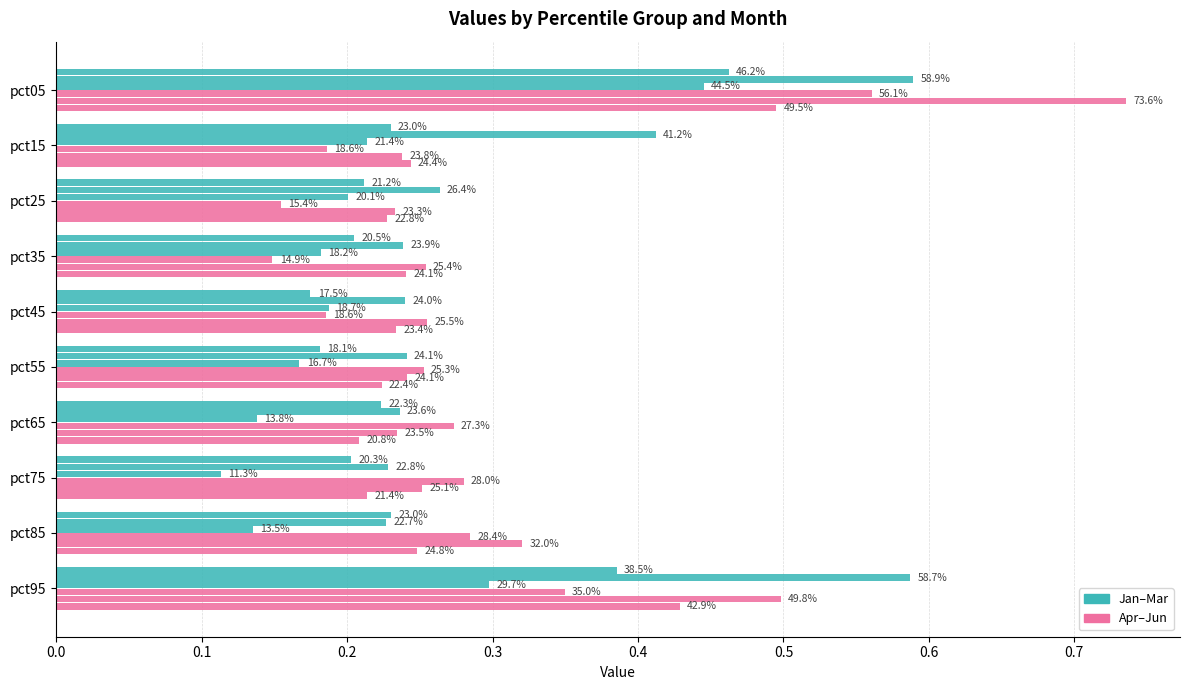

The Jan series shows 0.1 at pct85. True or false?

False